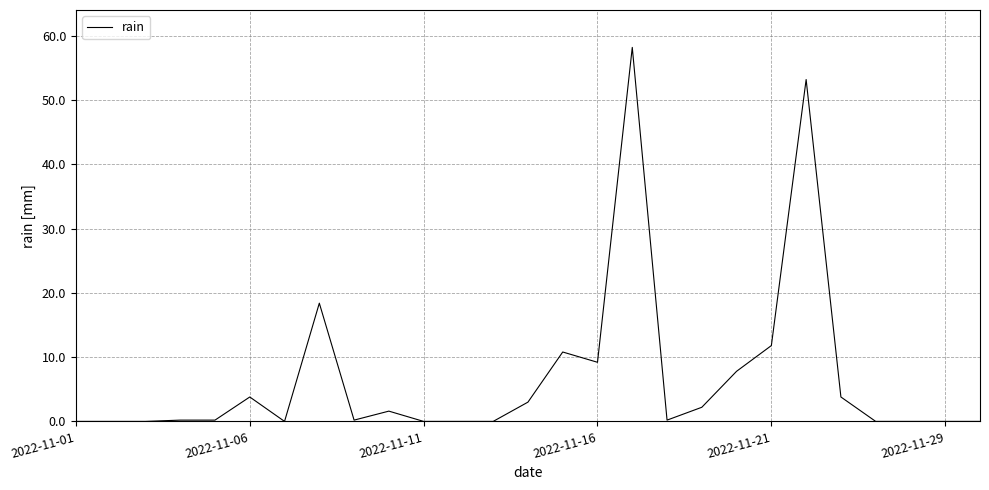

What is the greatest value displayed?

58.2